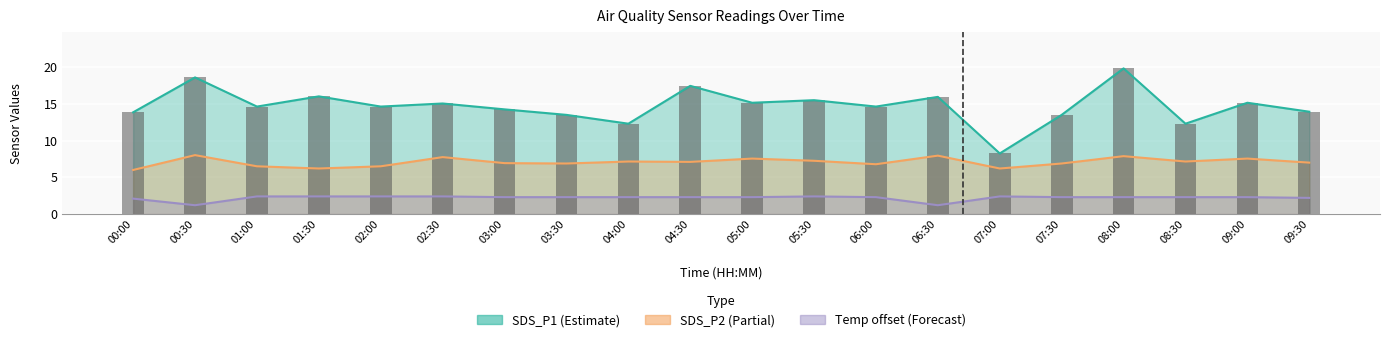

What value does the SDS_P1 series have at 04:00?

12.3